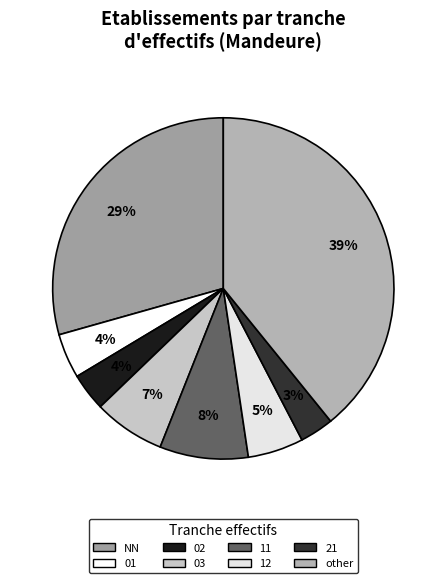

Count the number of slices in the pie.

8